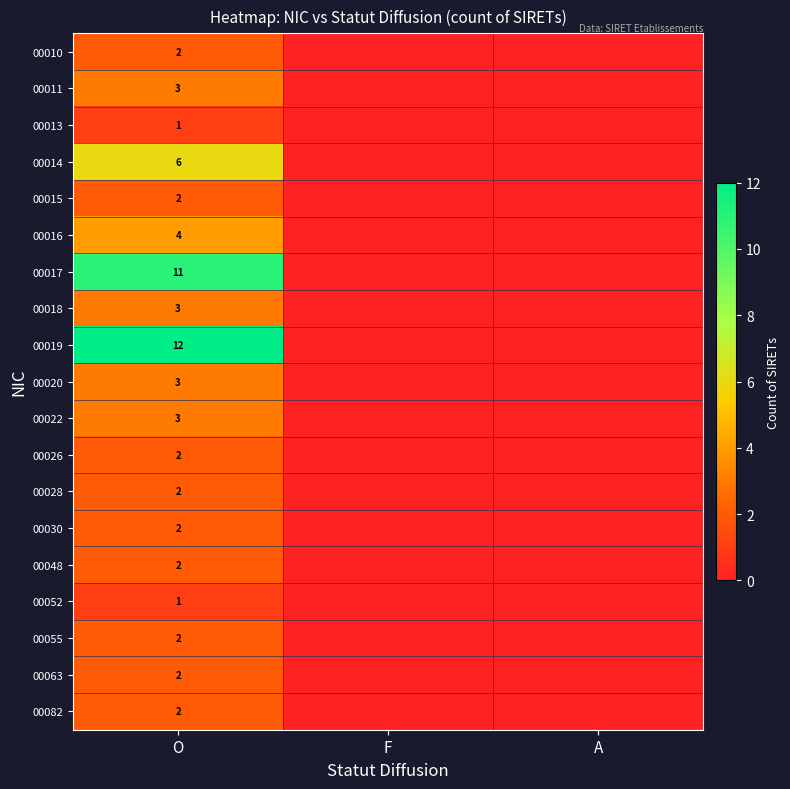

What is the difference between the highest and lowest values at O?

11